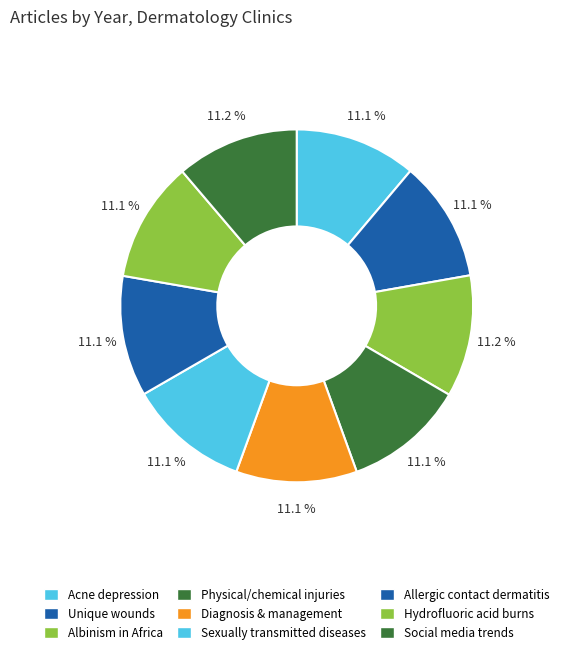

To the nearest percent, what portion does Albinism in Africa represent?

11%